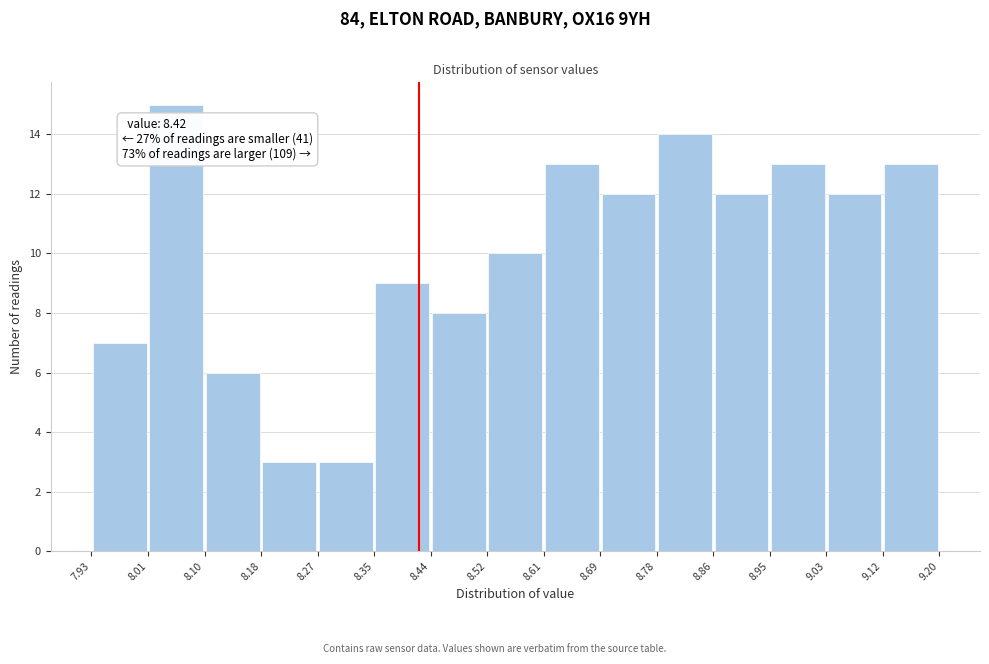

Which range on the x-axis has the tallest bar?

8.01 to 8.10